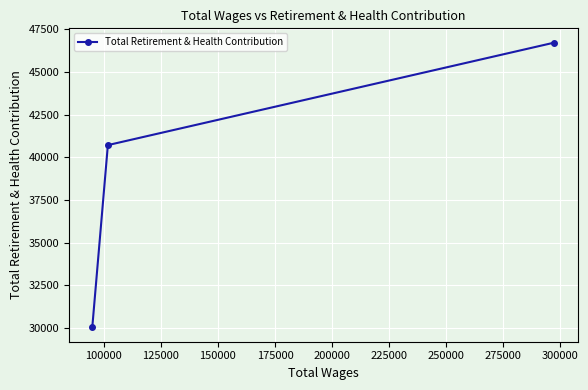

What is the smallest value displayed?

30032